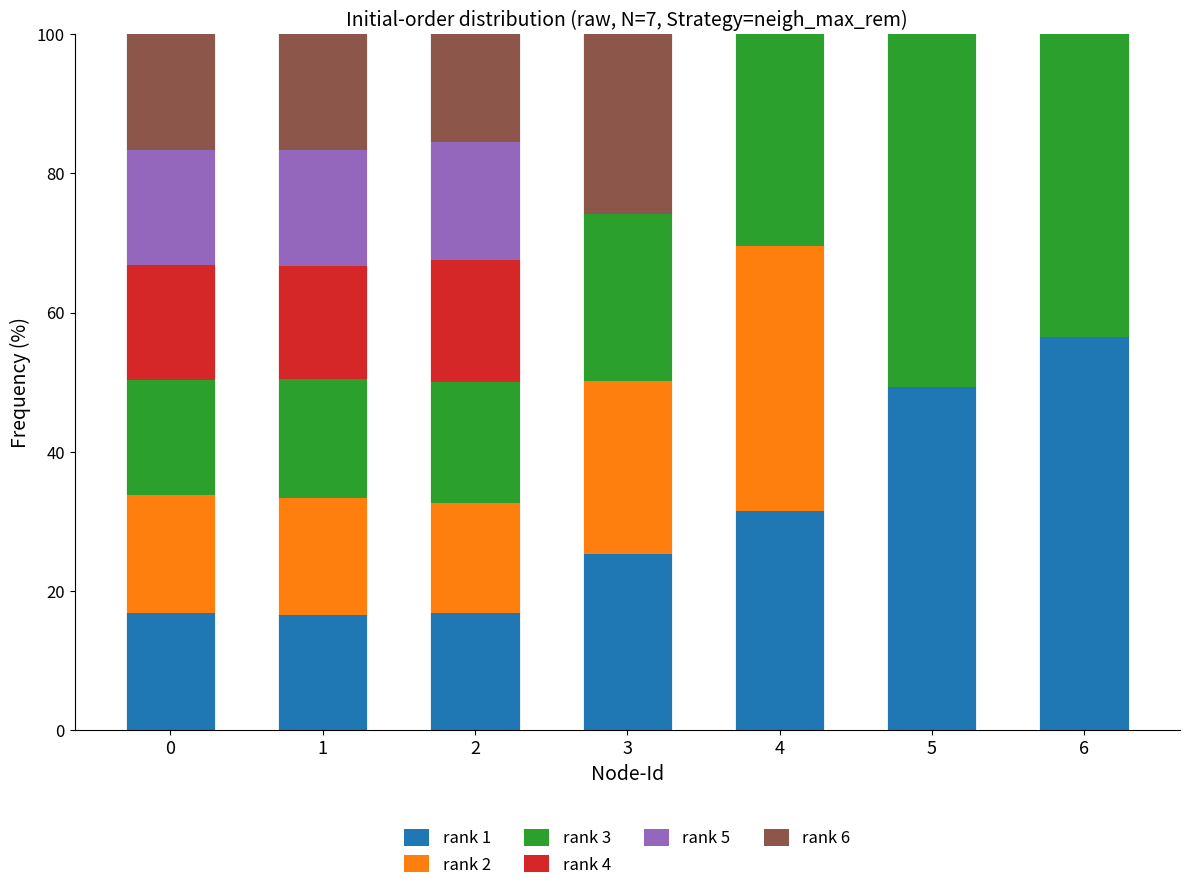

Where is rank 1 nearest to the value 36?

4